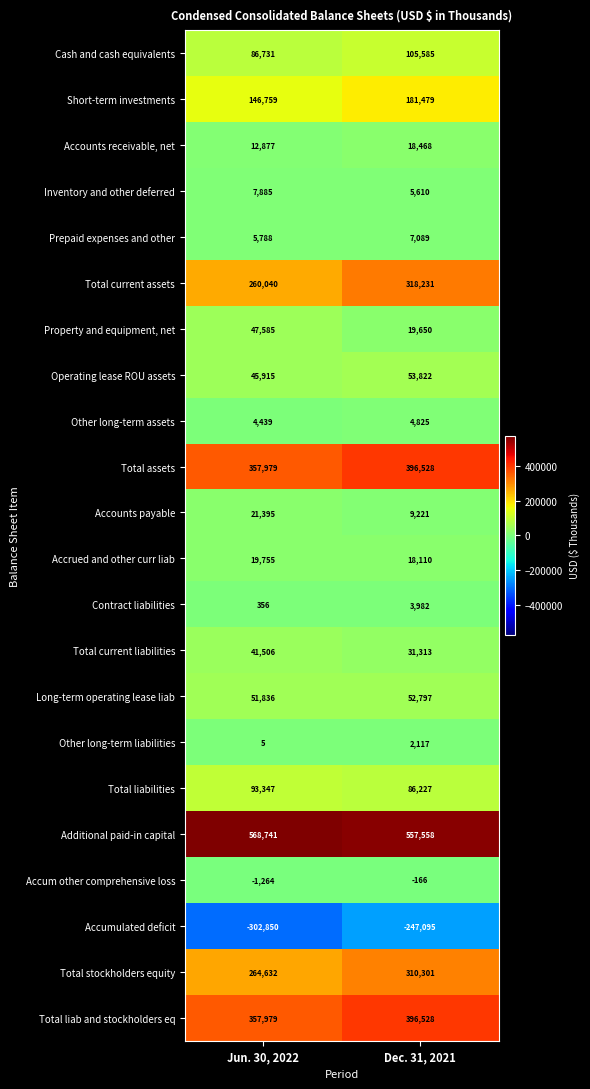

Rank the categories by Total current liabilities value from highest to lowest.

Jun. 30, 2022, Dec. 31, 2021